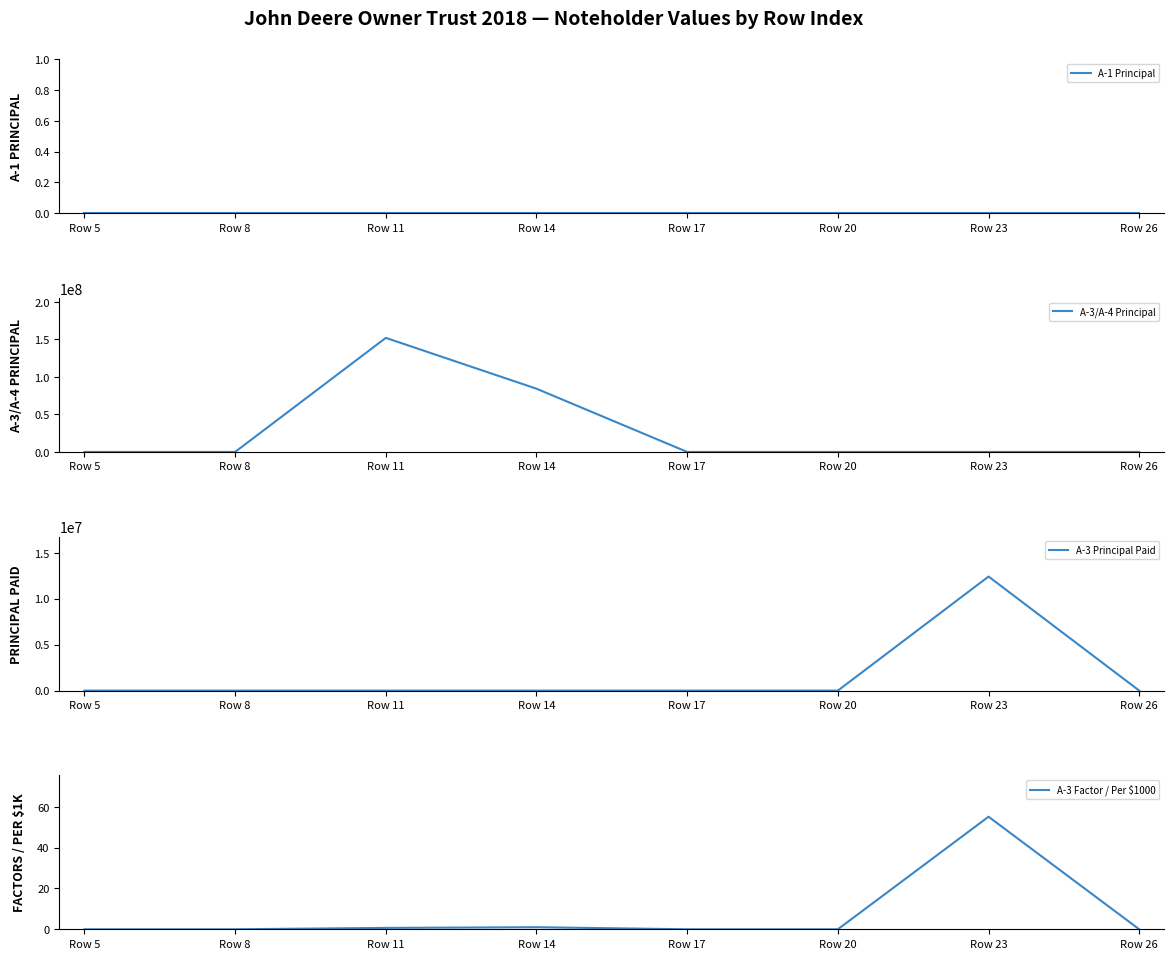

True or false: A-3/A-4 Principal and A-3 Principal Paid intersect in this chart.

False